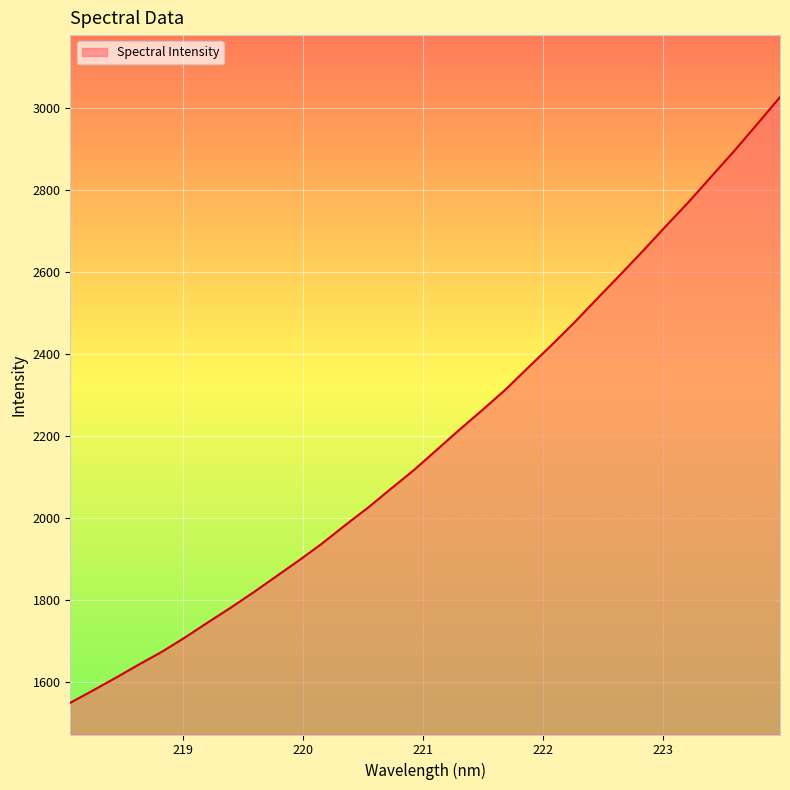

Does the chart display data point markers on the line(s)?

No